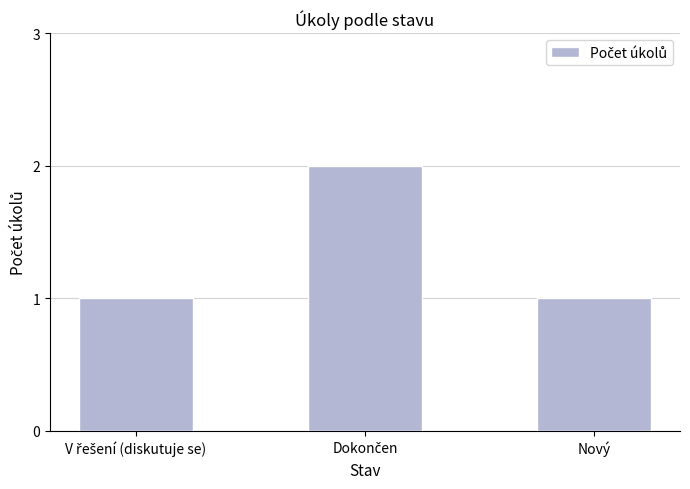

Reading right to left, list all the values displayed in this chart.

1	2	1